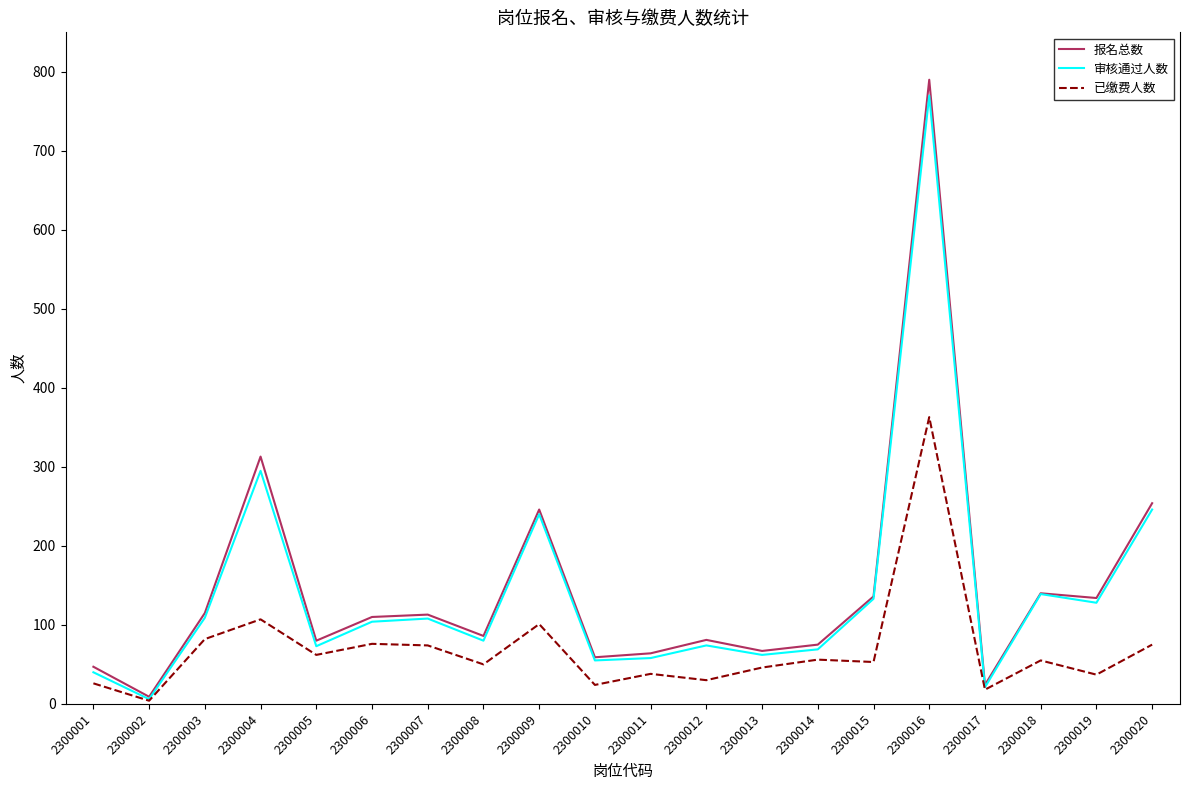

Is it true that 审核通过人数 equals 58 at 2300011?

True